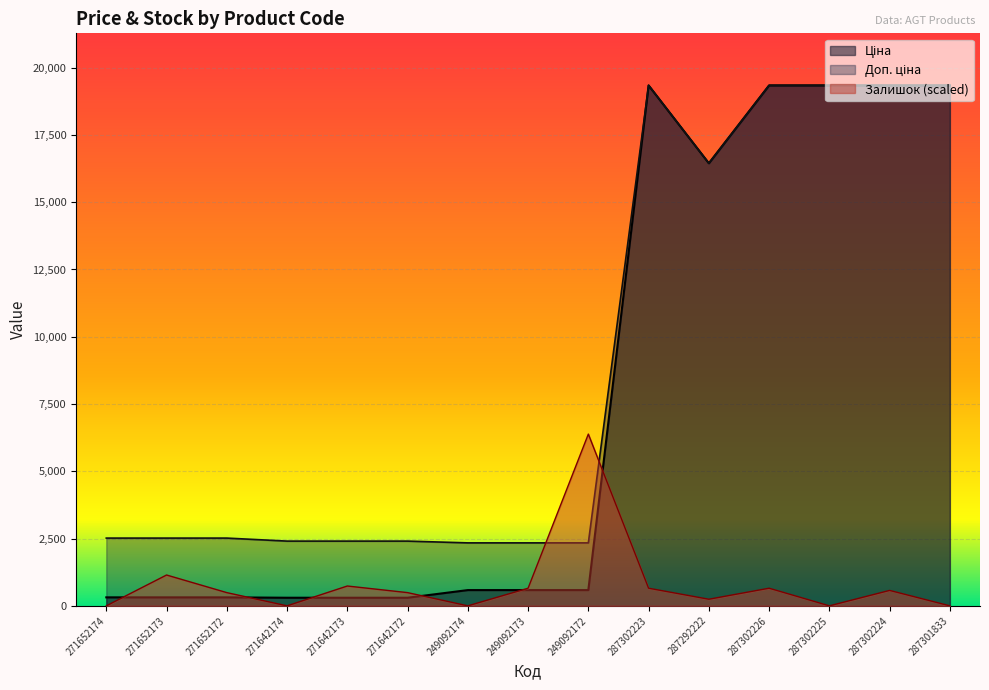

How many series are shown in this chart?

3